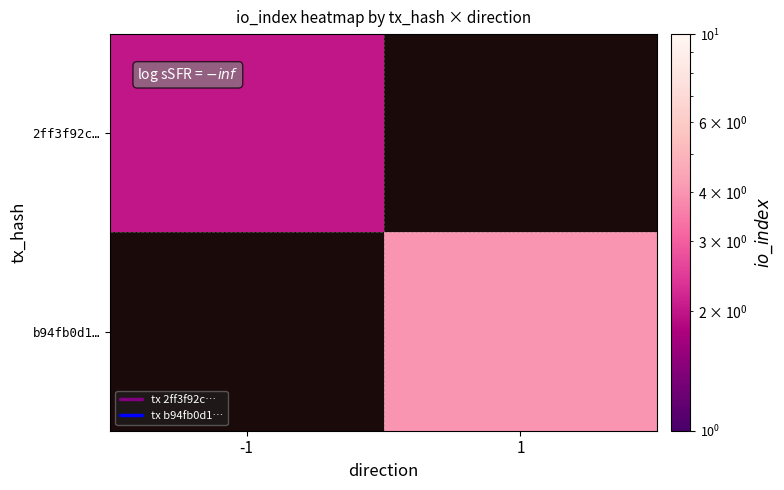

At which label is 2ff3f92c… closest to 2?

-1